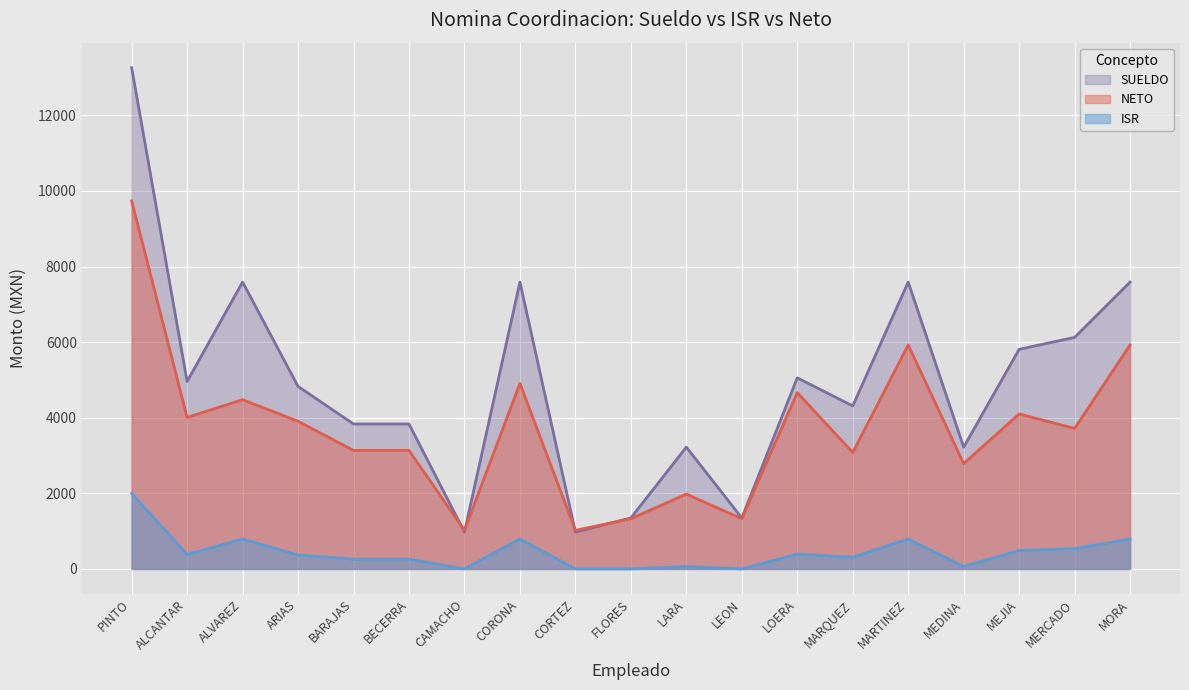

True or false: SUELDO and ISR intersect in this chart.

False